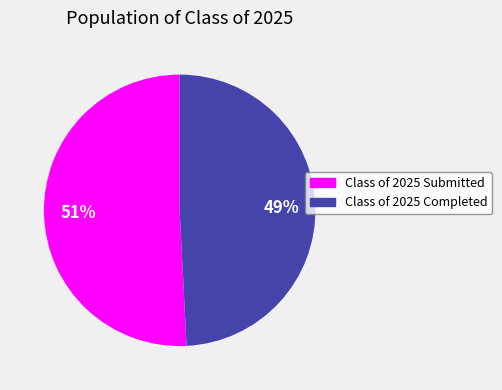

To the nearest percent, what is the difference between the largest and smallest slice percentages?

2%